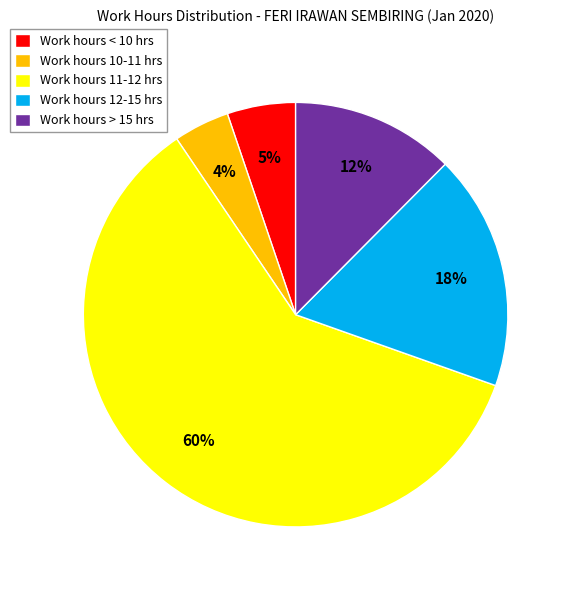

Is it true that Work hours 12-15 hrs is 18% of the pie?

True